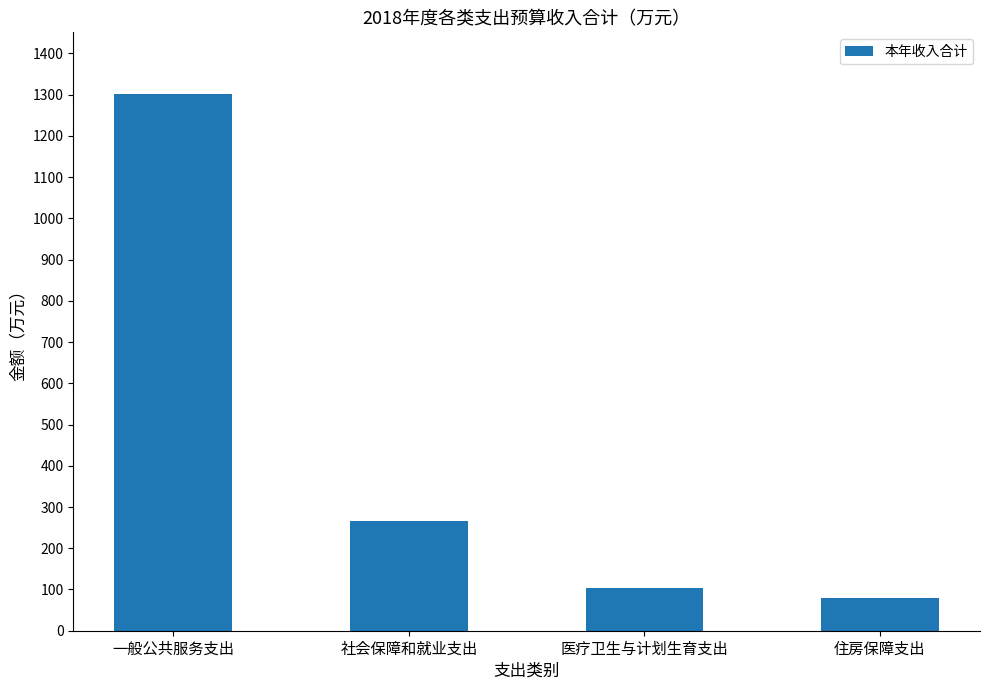

Rank the categories by value from highest to lowest.

一般公共服务支出, 社会保障和就业支出, 医疗卫生与计划生育支出, 住房保障支出